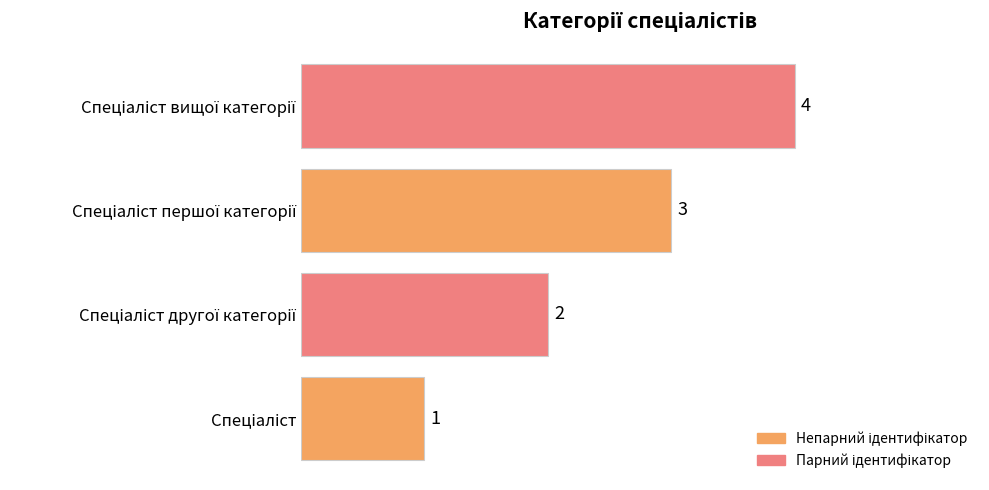

What is the greatest value displayed?

4